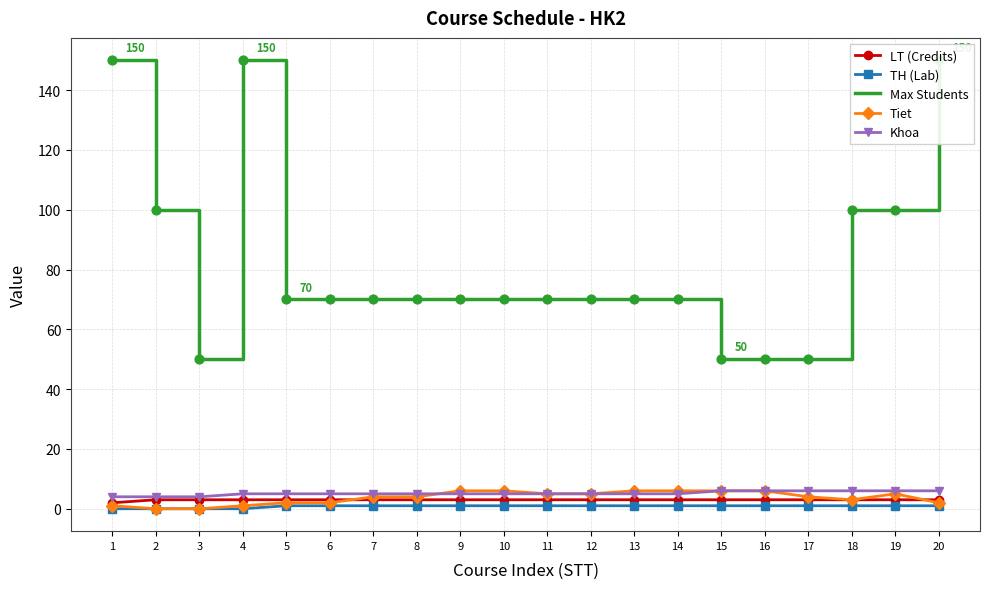

At how many categories does at least one series exceed 115?

3